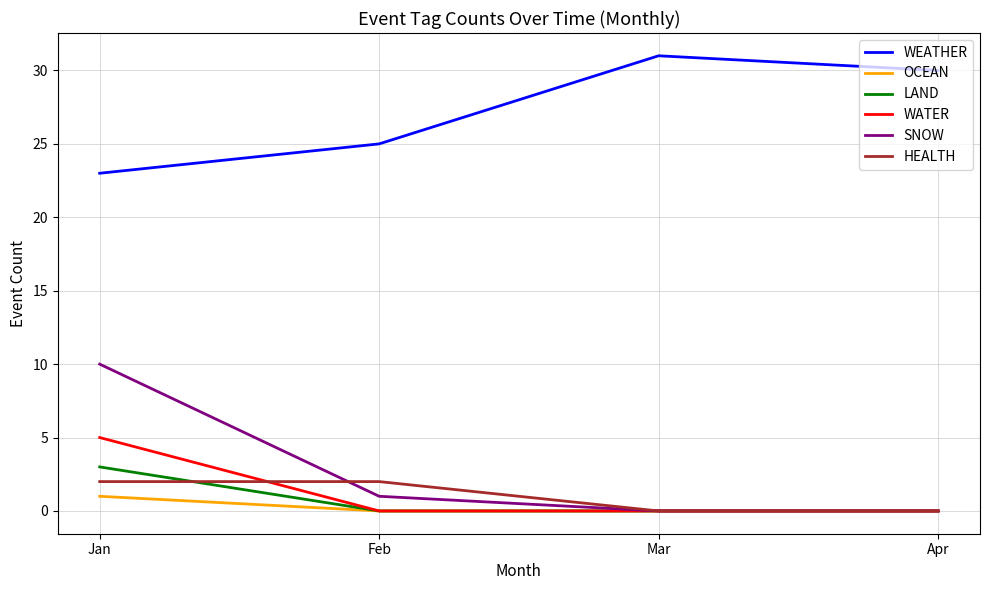

Which label corresponds to the largest value in the chart?

Mar